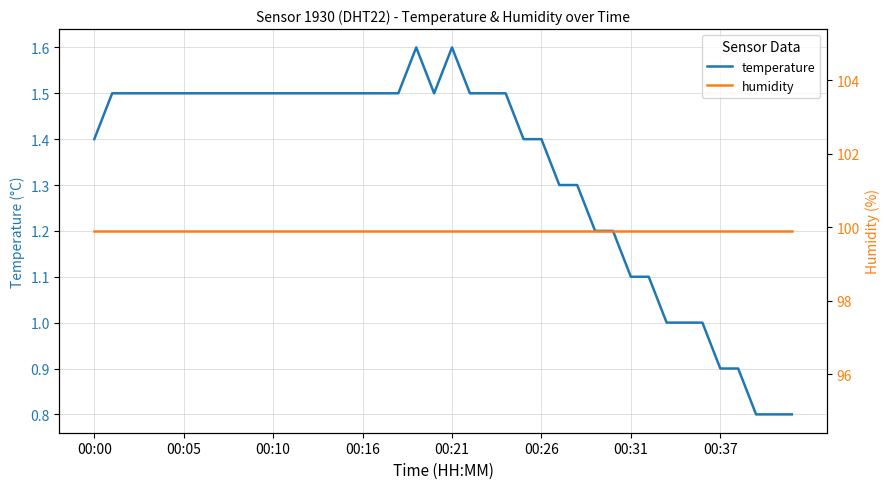

True or false: temperature and humidity intersect in this chart.

False